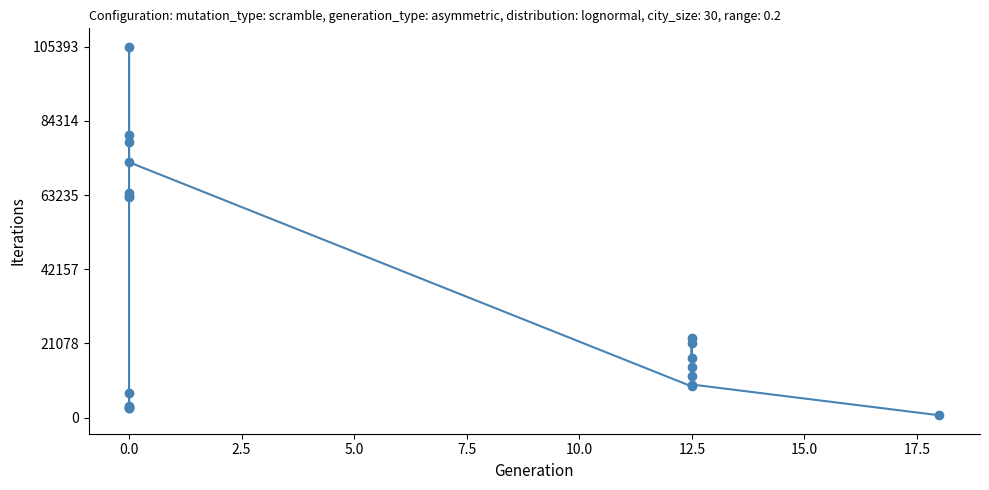

How many points are lower than both their immediate neighbors (excluding endpoints)?

6